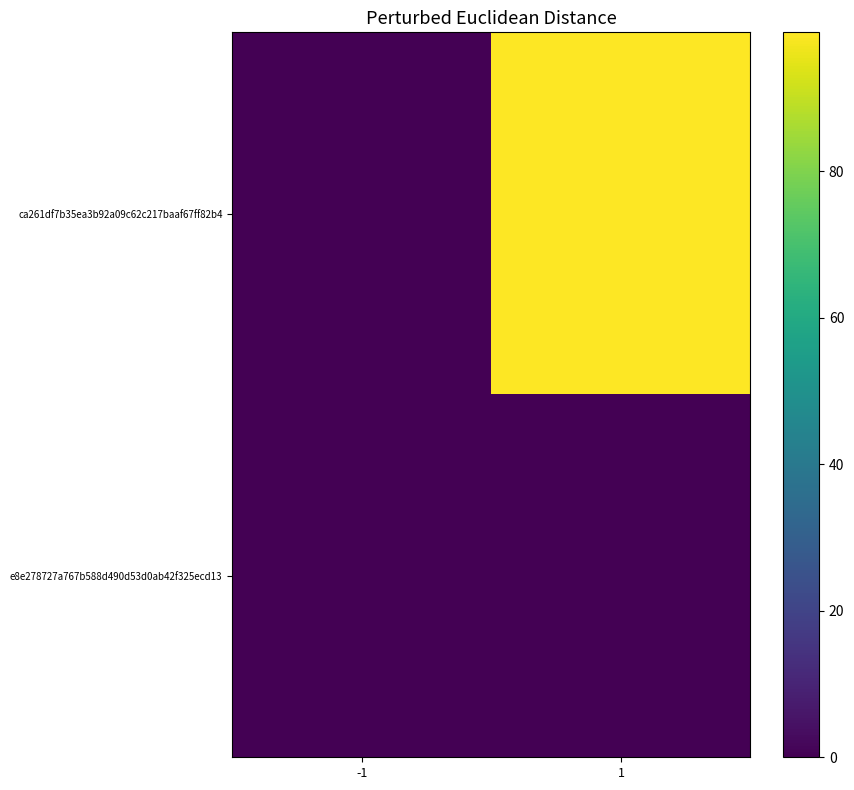

Reading left to right, extract all data points from this chart.

ca261df7b35ea3b92a09c62c217baaf67ff82b4: -1=0	1=99
e8e278727a767b588d490d53d0ab42f325ecd13: -1=0	1=0